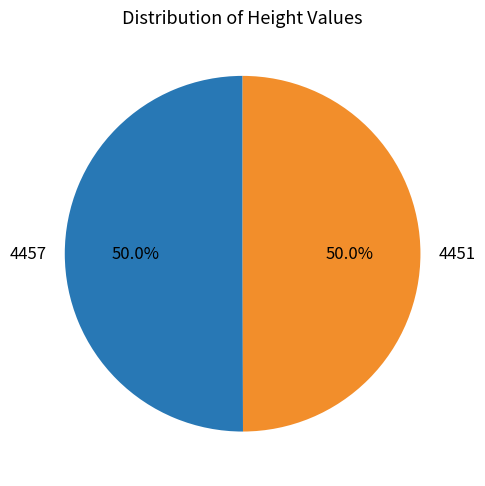

What portion of the pie excludes 4451?

50.0%